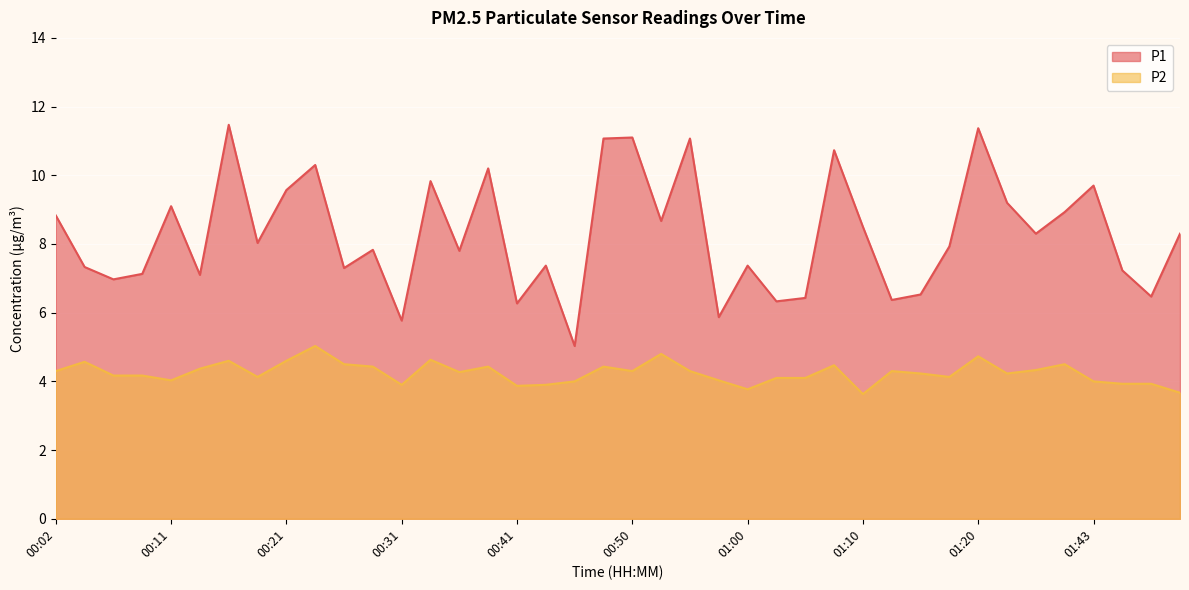

What position from the right is 01:38?

5